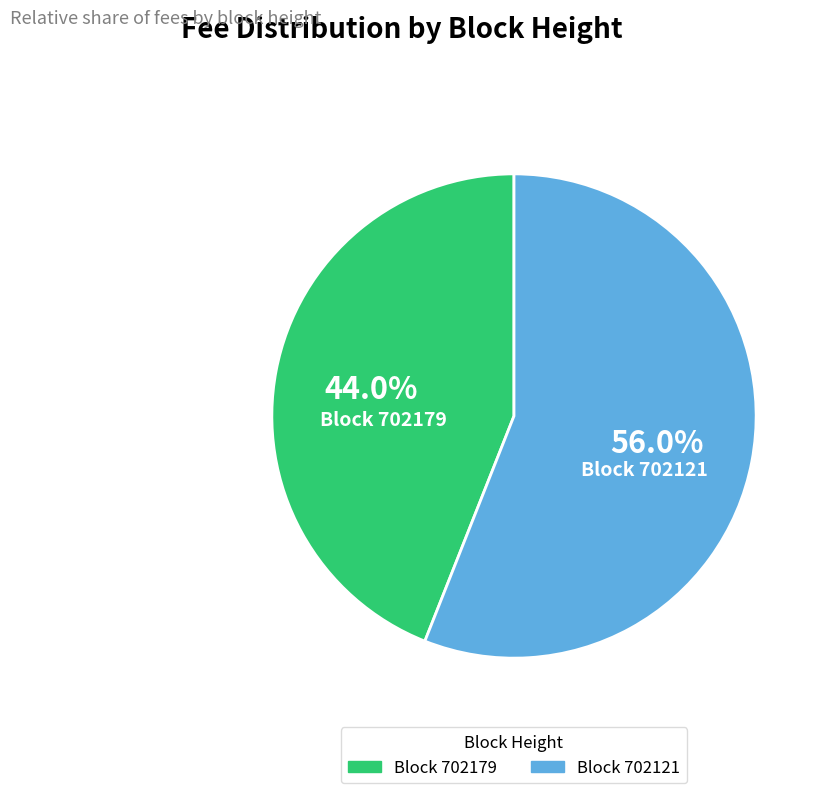

Is there a majority slice in this chart?

Yes